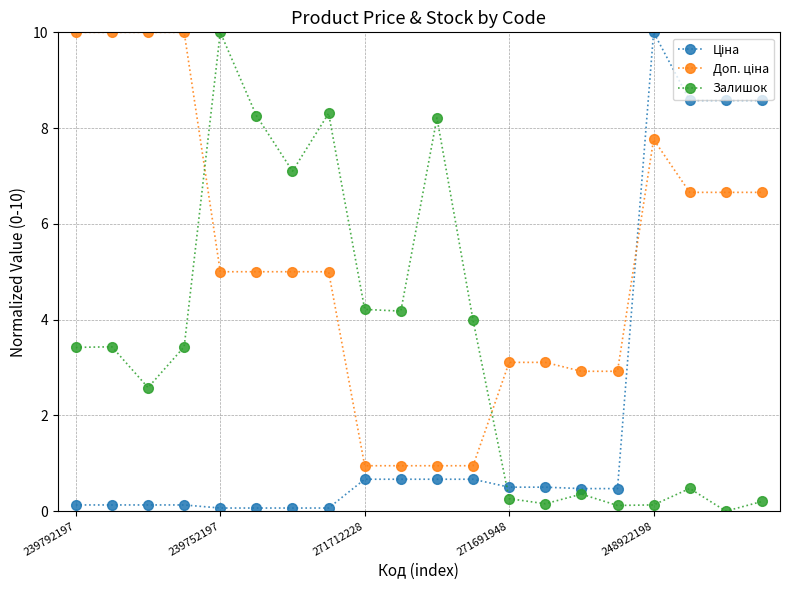

How many distinct data groups are displayed?

3